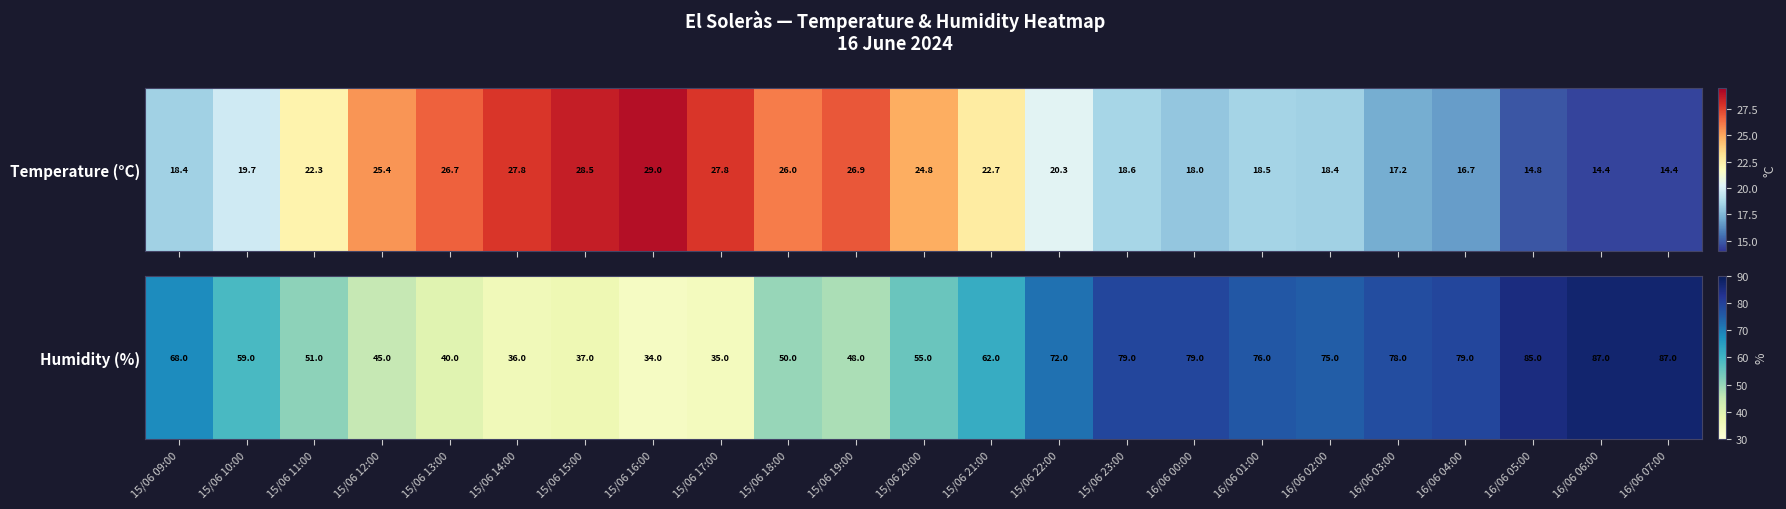

Reading left to right, list all the values displayed in this chart.

15/06 09:00=68	15/06 10:00=59	15/06 11:00=51	15/06 12:00=45	15/06 13:00=40	15/06 14:00=36	15/06 15:00=37	15/06 16:00=34	15/06 17:00=35	15/06 18:00=50	15/06 19:00=48	15/06 20:00=55	15/06 21:00=62	15/06 22:00=72	15/06 23:00=79	16/06 00:00=79	16/06 01:00=76	16/06 02:00=75	16/06 03:00=78	16/06 04:00=79	16/06 05:00=85	16/06 06:00=87	16/06 07:00=87